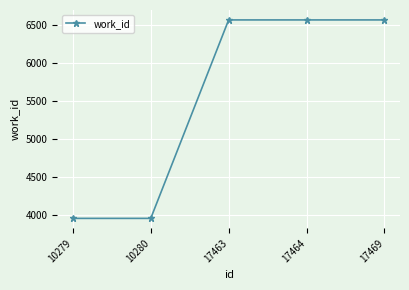

Between 10280 and 17464, which is larger?

17464